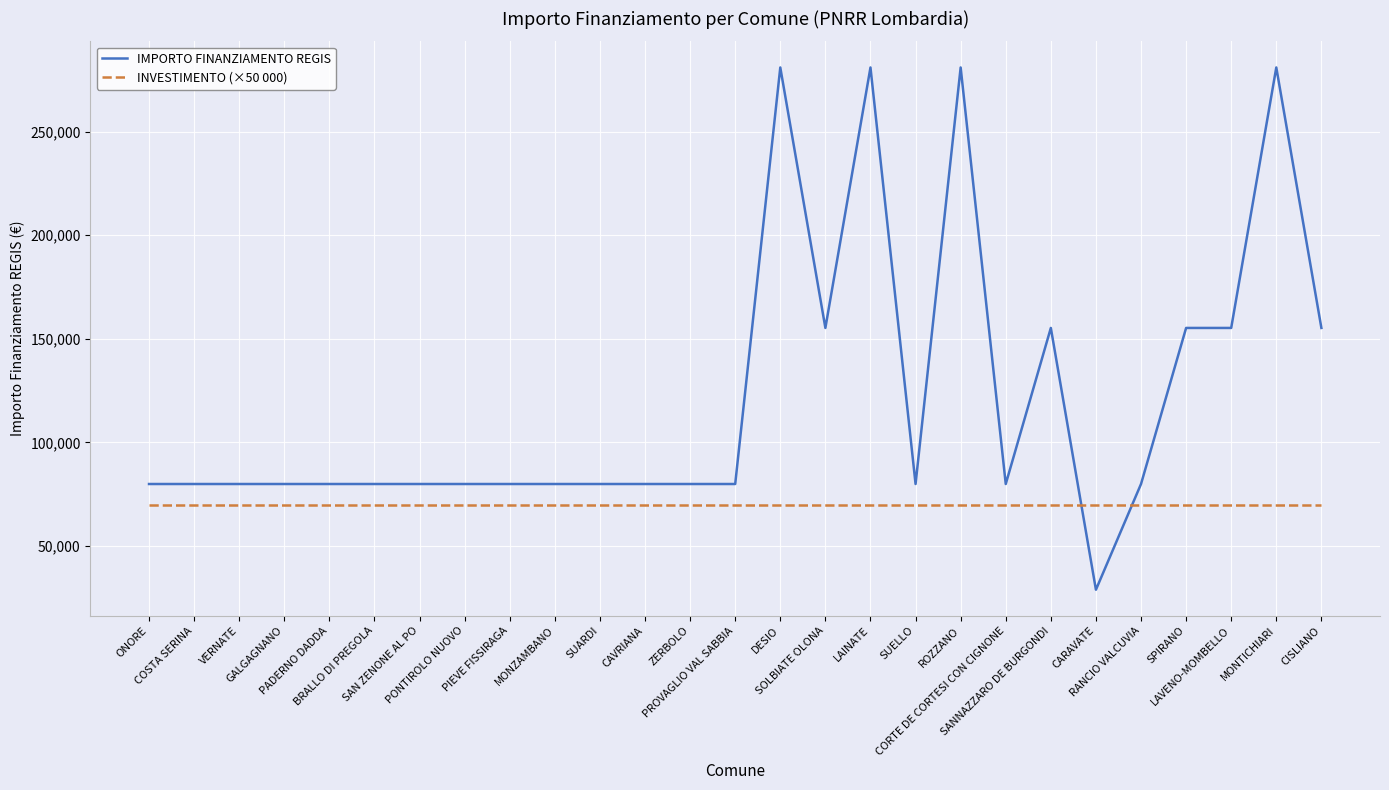

What is the sum of all IMPORTO FINANZIAMENTO REGIS values?

3287474